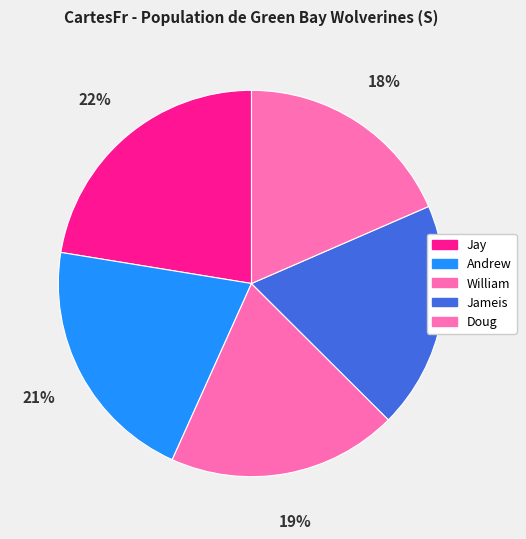

Which category has the smallest portion of the pie?

Doug